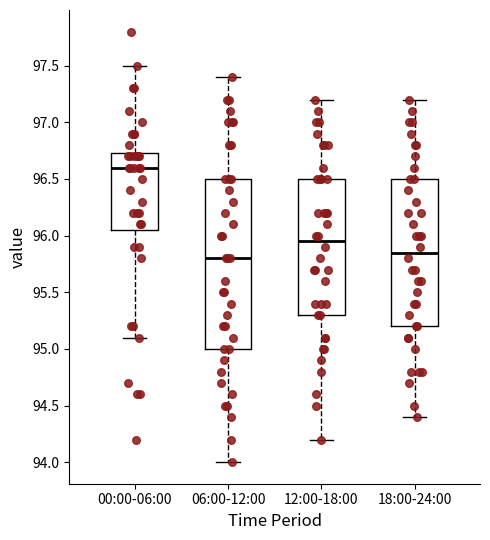

Reading left to right, read every box against the y-axis: the position of its median line, the range the box covers, and the ends of its whiskers. The values are not printed on the chart, so give them approximately, as read against the axis.

00:00-06:00: median 96.60, box 96.05 to 96.75, whiskers 95.10 to 97.50
06:00-12:00: median 95.80, box 95.00 to 96.50, whiskers 94.00 to 97.40
12:00-18:00: median 95.95, box 95.30 to 96.50, whiskers 94.20 to 97.20
18:00-24:00: median 95.85, box 95.20 to 96.50, whiskers 94.40 to 97.20